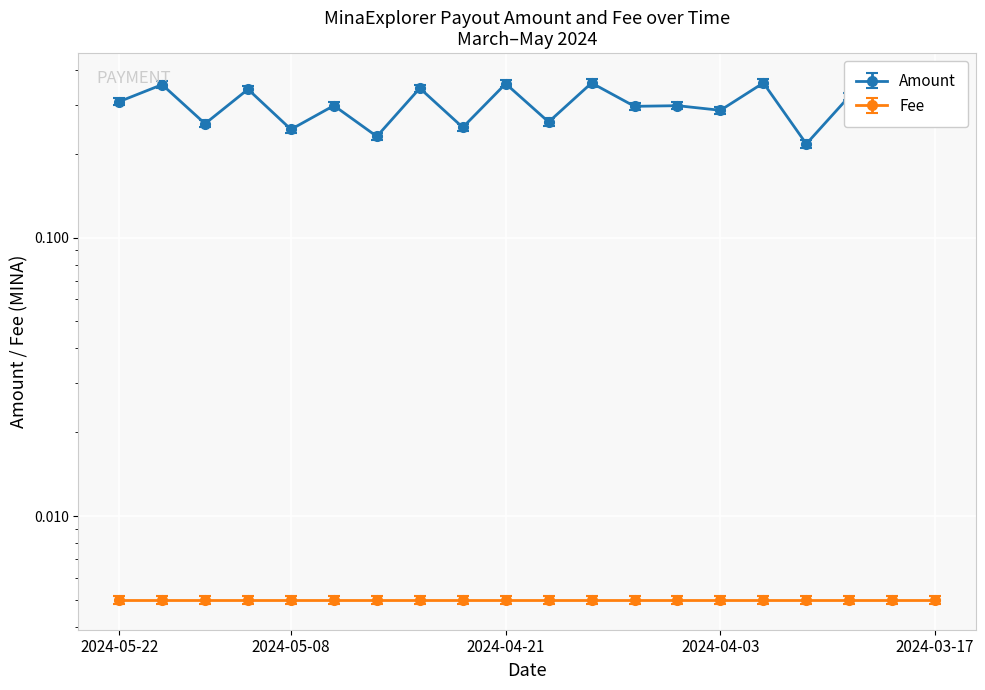

What position from the right is 2024-05-05?

15